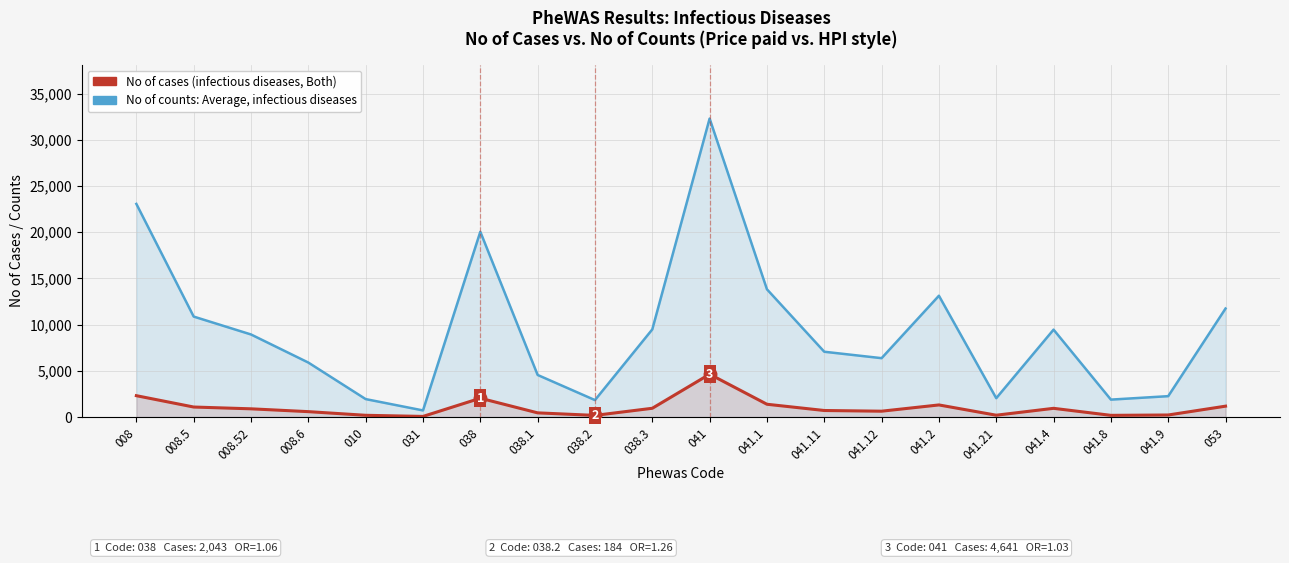

At which category is the sum across all series the highest?

041